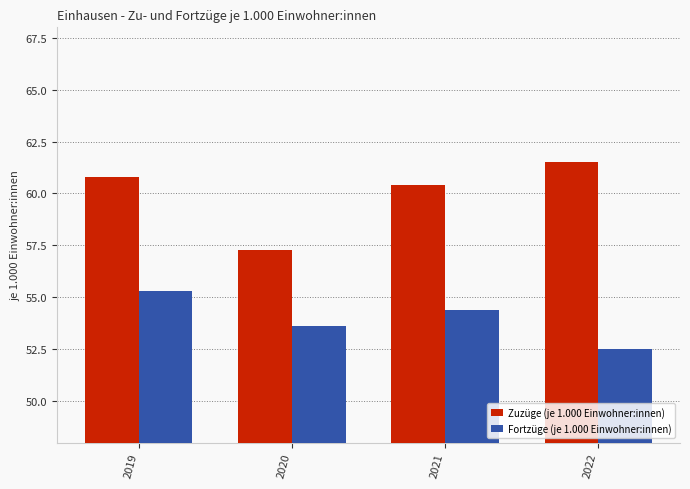

True or false: Zuzüge (je 1.000 Einwohner:innen) has a value of 60.4 at 2021.

True